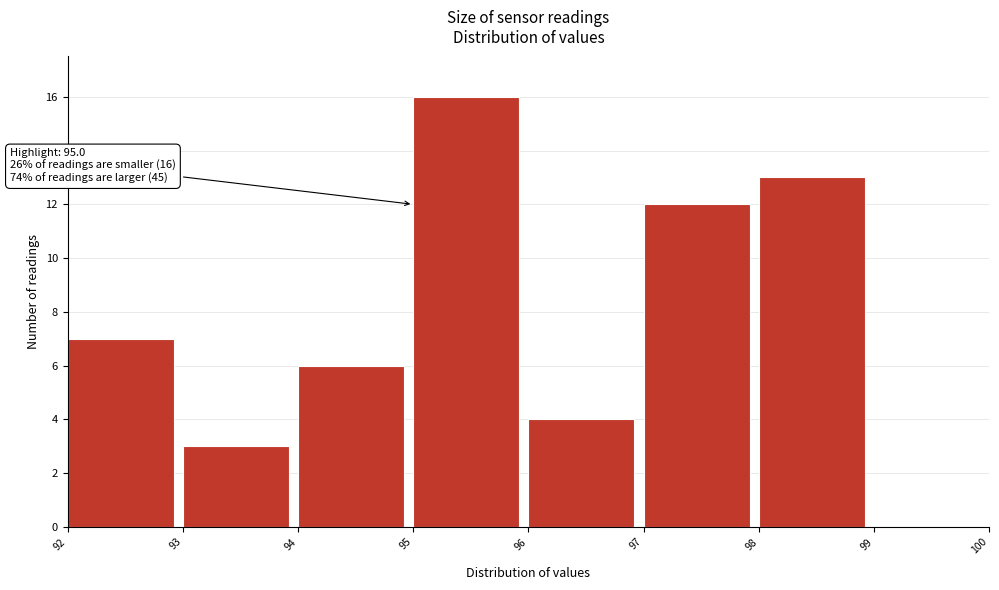

Over which range of the x-axis is the bar tallest?

95 to 96